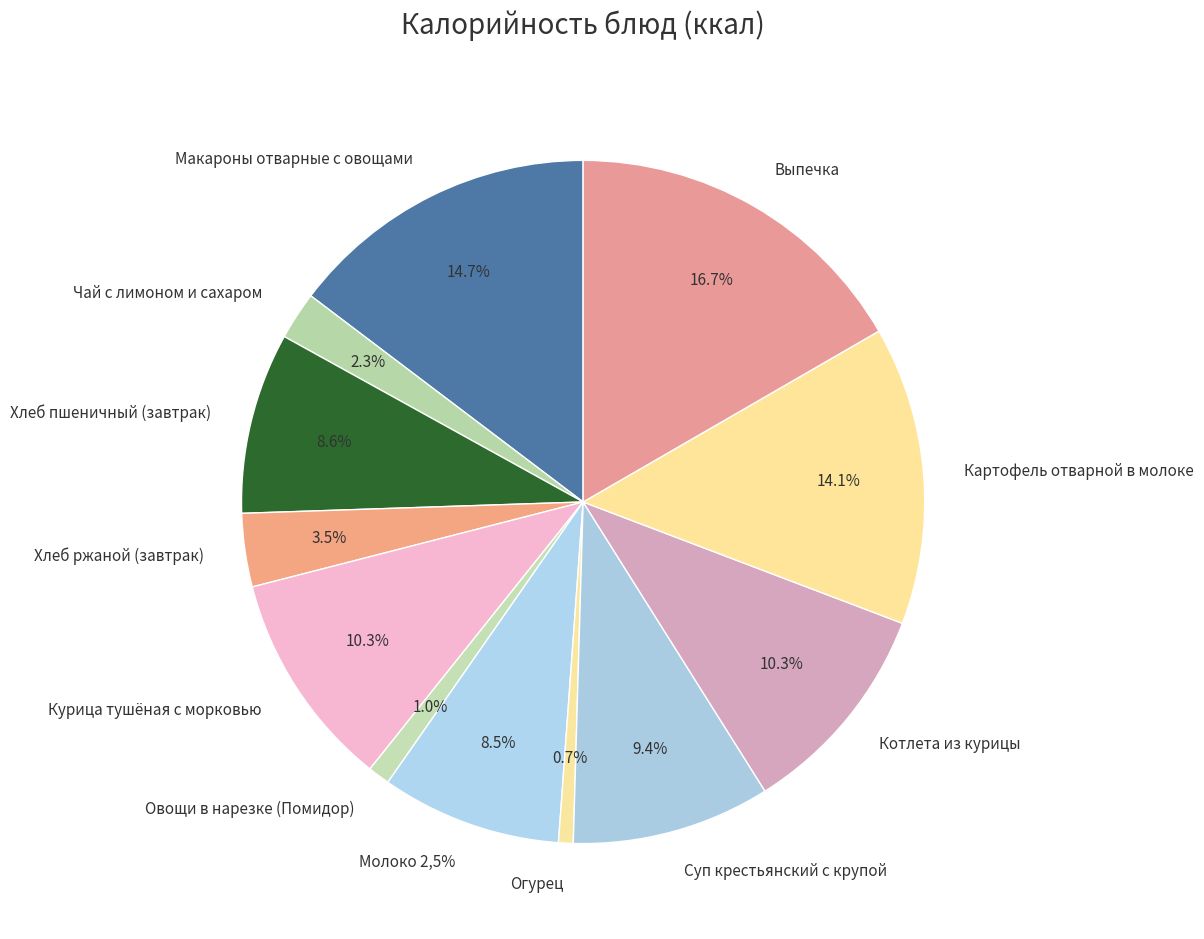

Does any single category account for the majority?

No